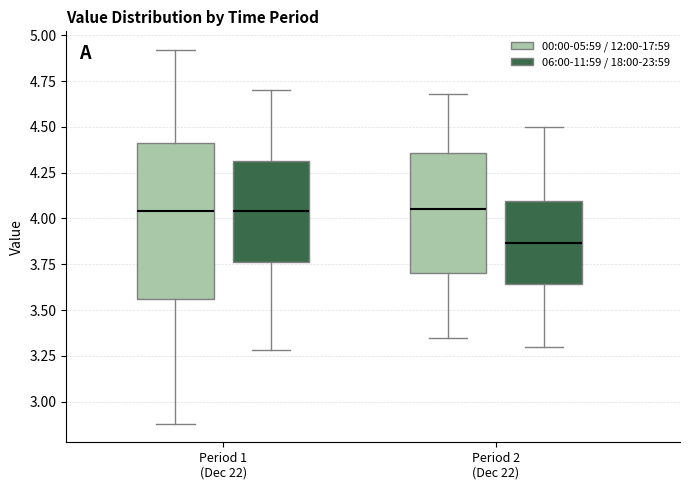

Reading left to right, transcribe this box plot: for each box, give where its median line is, the range the box spans, and where its two whiskers end, as read against the y-axis. The values are not printed on the chart, so give them approximately, as read against the axis.

Period 1 (Dec 22) (00:00-05:59 / 12:00-17:59): median 4.05, box 3.55 to 4.40, whiskers 2.90 to 4.90
Period 1 (Dec 22) (06:00-11:59 / 18:00-23:59): median 4.05, box 3.75 to 4.30, whiskers 3.30 to 4.70
Period 2 (Dec 22) (00:00-05:59 / 12:00-17:59): median 4.05, box 3.70 to 4.35, whiskers 3.35 to 4.70
Period 2 (Dec 22) (06:00-11:59 / 18:00-23:59): median 3.85, box 3.65 to 4.10, whiskers 3.30 to 4.50